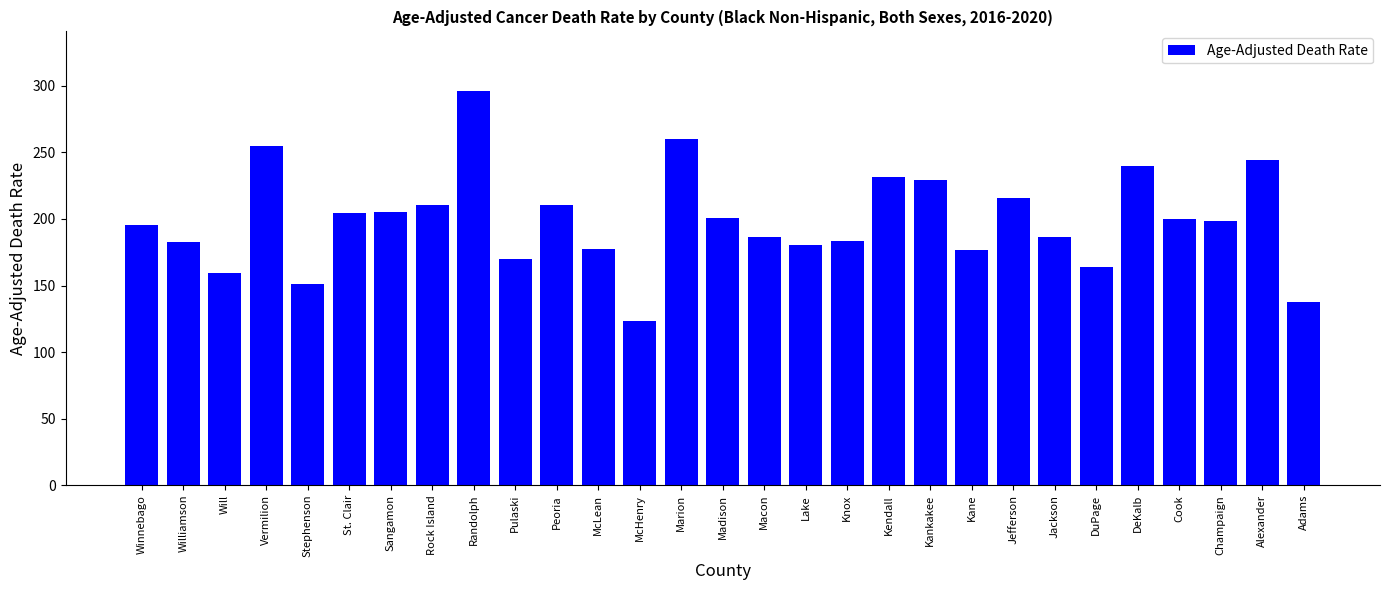

What is the difference between the second highest and second lowest values?

122.4